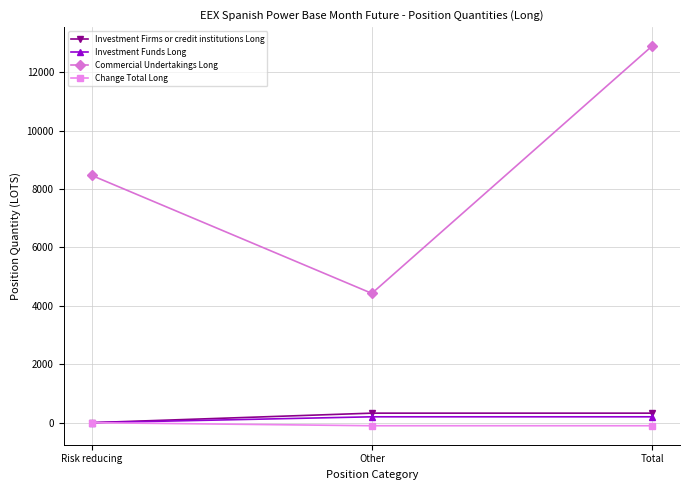

Does the chart have visible grid lines?

Yes